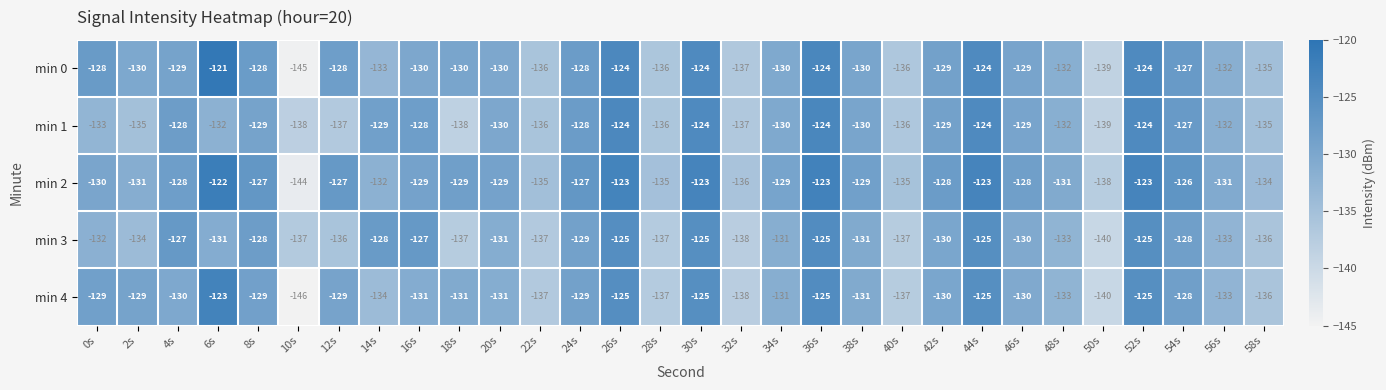

Is it true that min 3 equals -35 at 2s?

False